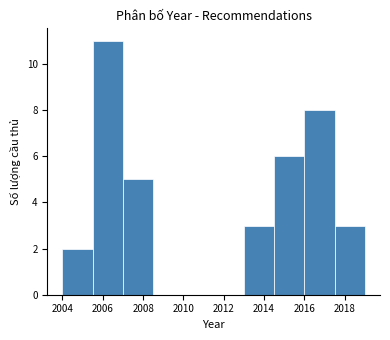

What is the height of the bar covering 2004.0 to 2005.5 on the x-axis? Neither the bar edges nor the heights are printed on the chart, so give them approximately, as read against the axes.

2